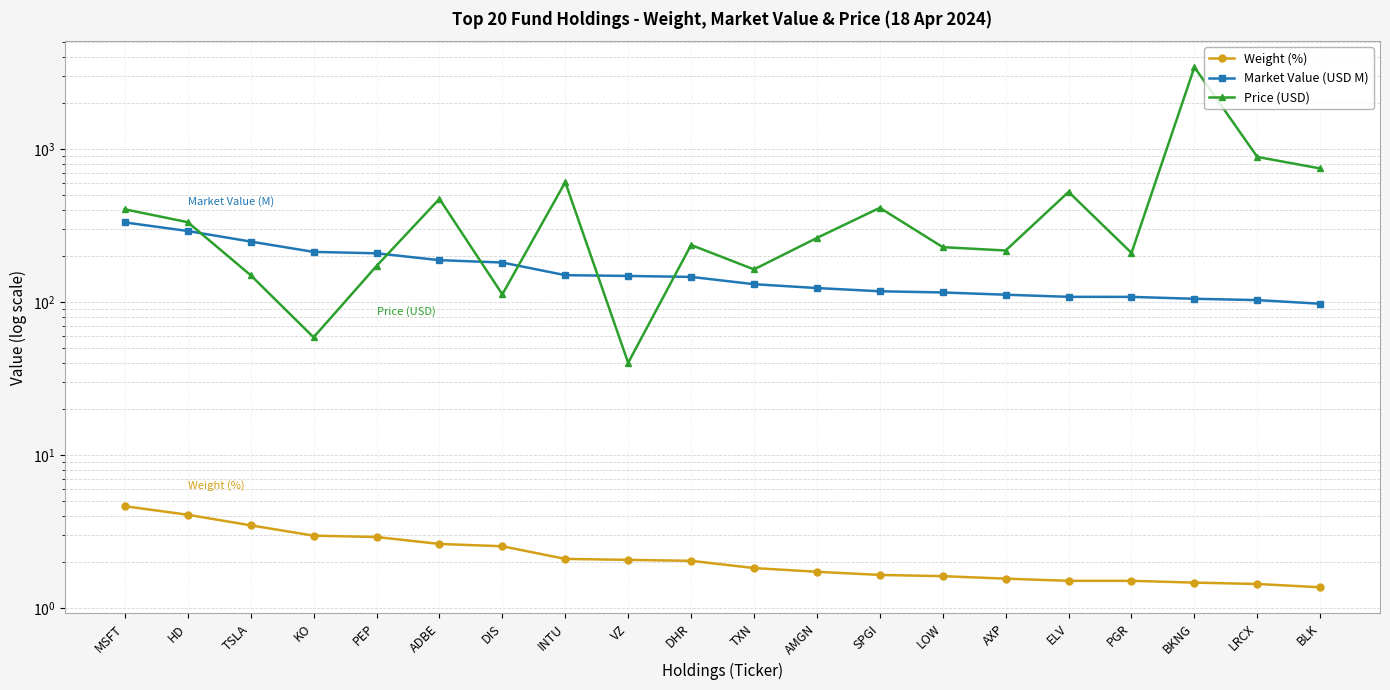

What is the total value across all series at ADBE?

663.9